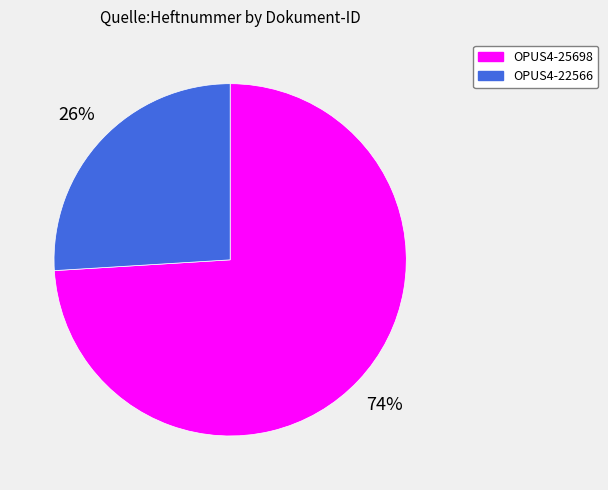

To the nearest percent, what is the difference between the largest and smallest slice percentages?

48%